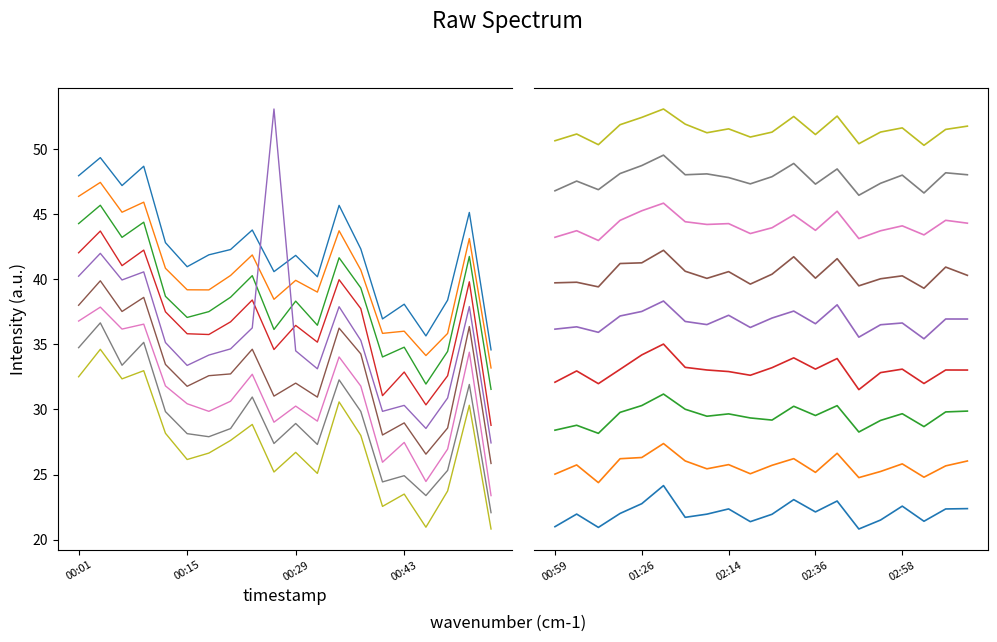

True or false: P2 and P1 cross at least once.

False